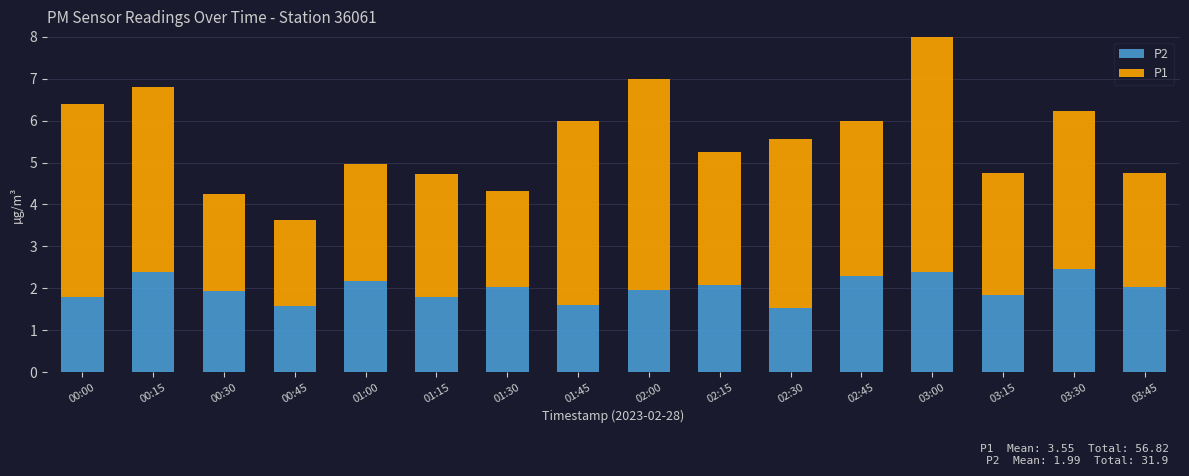

What is the difference between the P2 values at 03:45 and 02:45?

0.3